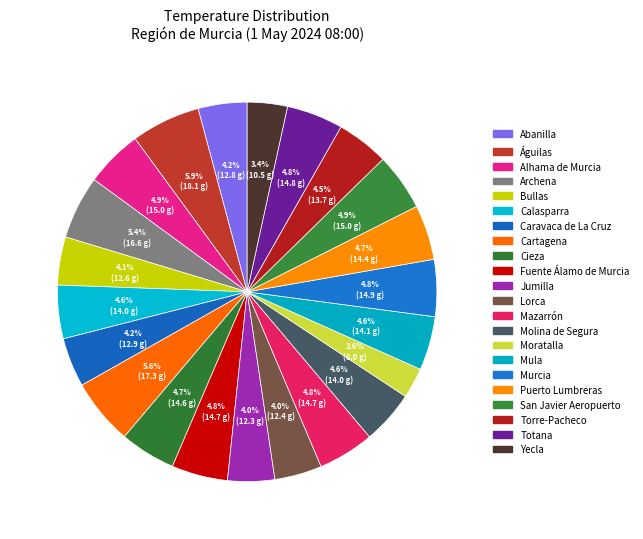

What is the largest slice in the pie chart?

Águilas